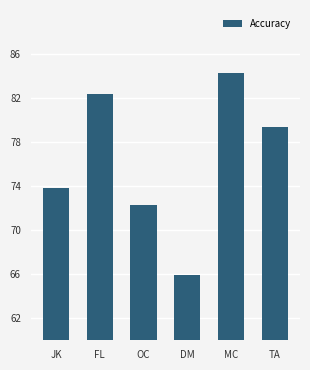

Does the chart contain any negative values?

No